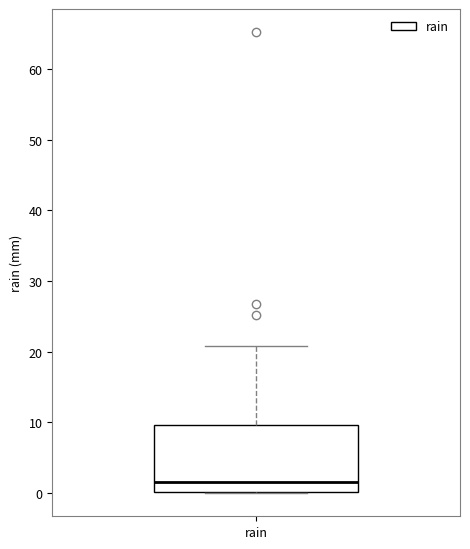

Read this box plot against the y-axis: the position of the median line, the range covered by the box, and the ends of both whiskers. The values are not printed on the chart, so give them approximately, as read against the axis.

median 2, box 0 to 10, whiskers 0 to 21